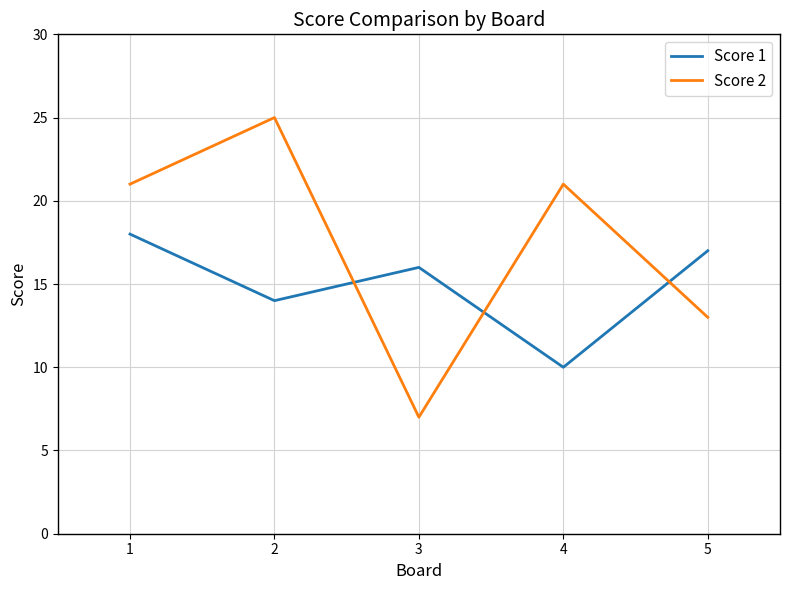

What is the approximate value of Score 1 at 4?

10